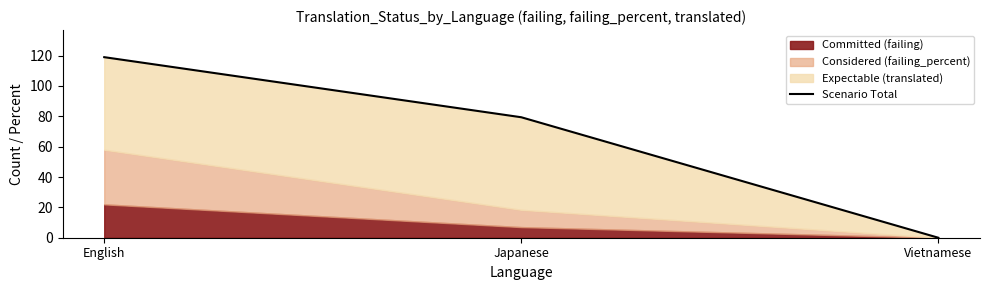

Rank the categories by value from highest to lowest.

English, Japanese, Vietnamese